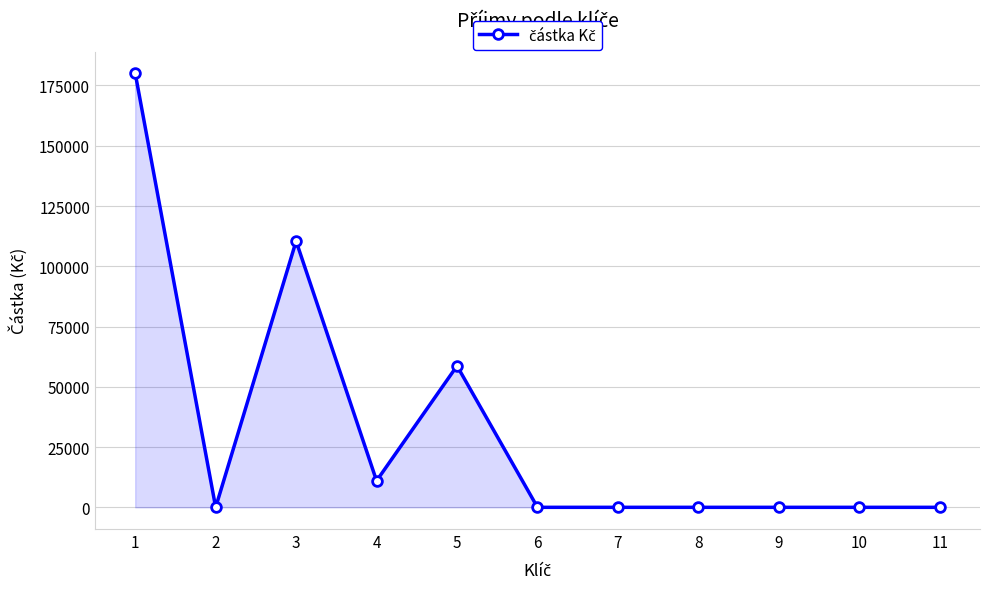

True or false: there are more than 1 points higher than both neighbors.

True